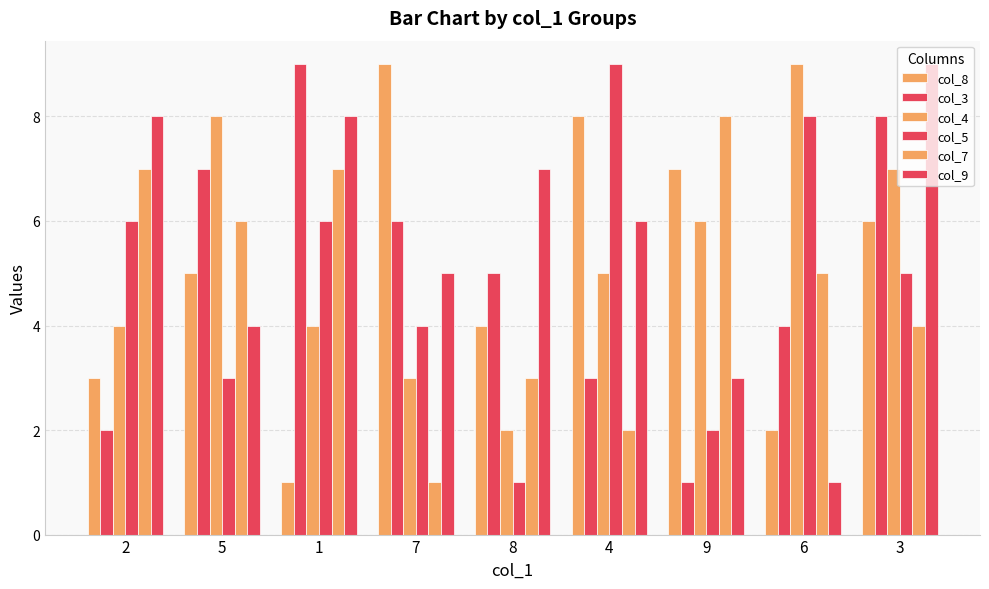

At which label is col_9 closest to 5?

7